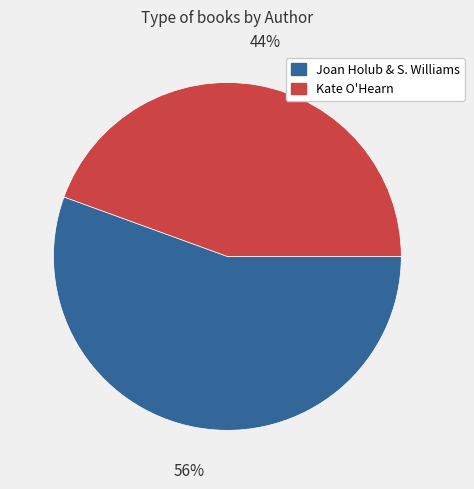

Does any single category account for the majority?

Yes